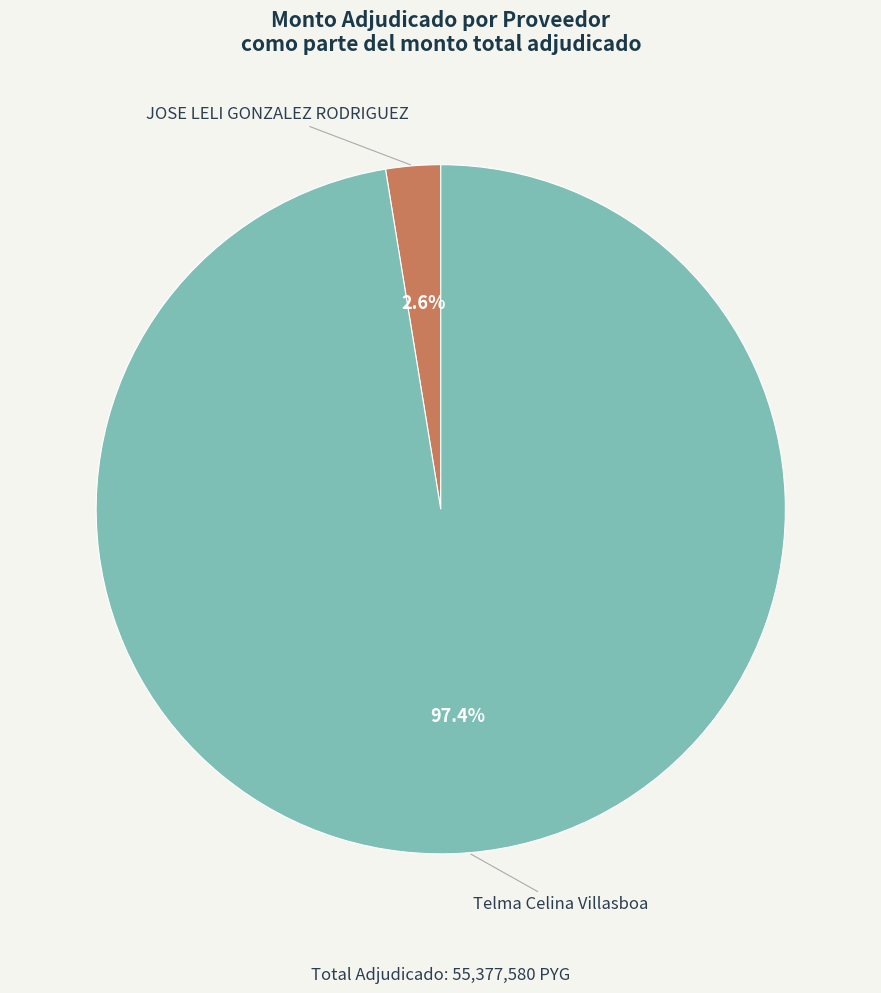

Is there a majority slice in this chart?

Yes